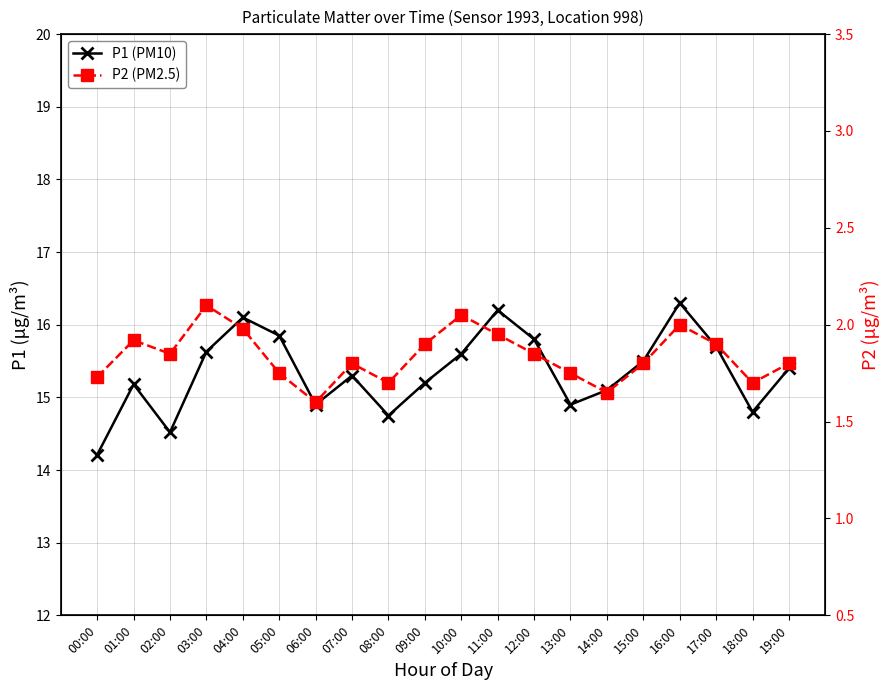

Reading left to right, what are all the values shown in this chart?

P1 (PM10): 00:00=14.2	01:00=15.2	02:00=14.5	03:00=15.6	04:00=16.1	05:00=15.8	06:00=14.9	07:00=15.3	08:00=14.8	09:00=15.2	10:00=15.6	11:00=16.2	12:00=15.8	13:00=14.9	14:00=15.1	15:00=15.5	16:00=16.3	17:00=15.7	18:00=14.8	19:00=15.4
P2 (PM2.5): 00:00=1.7	01:00=1.9	02:00=1.9	03:00=2.1	04:00=2.0	05:00=1.8	06:00=1.6	07:00=1.8	08:00=1.7	09:00=1.9	10:00=2.0	11:00=1.9	12:00=1.9	13:00=1.8	14:00=1.6	15:00=1.8	16:00=2.0	17:00=1.9	18:00=1.7	19:00=1.8